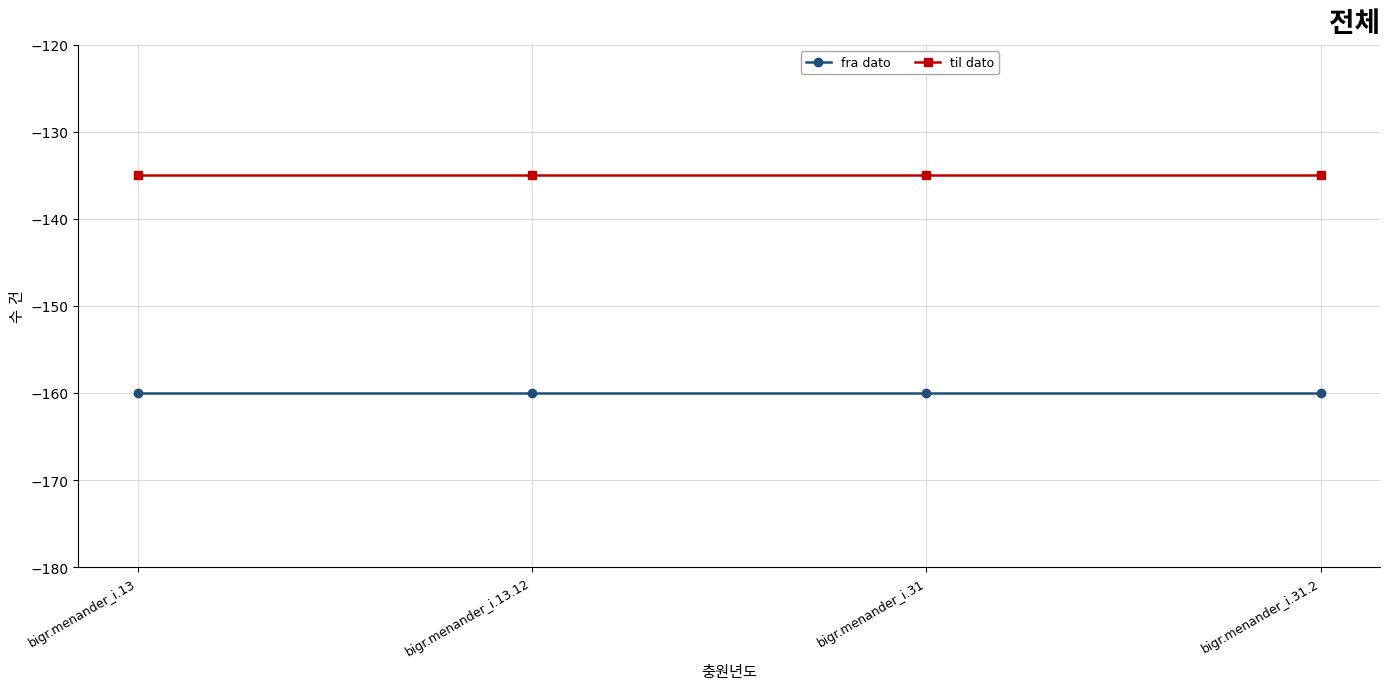

Reading right to left, what are all the values shown in this chart?

fra dato: -160	-160	-160	-160
til dato: -135	-135	-135	-135